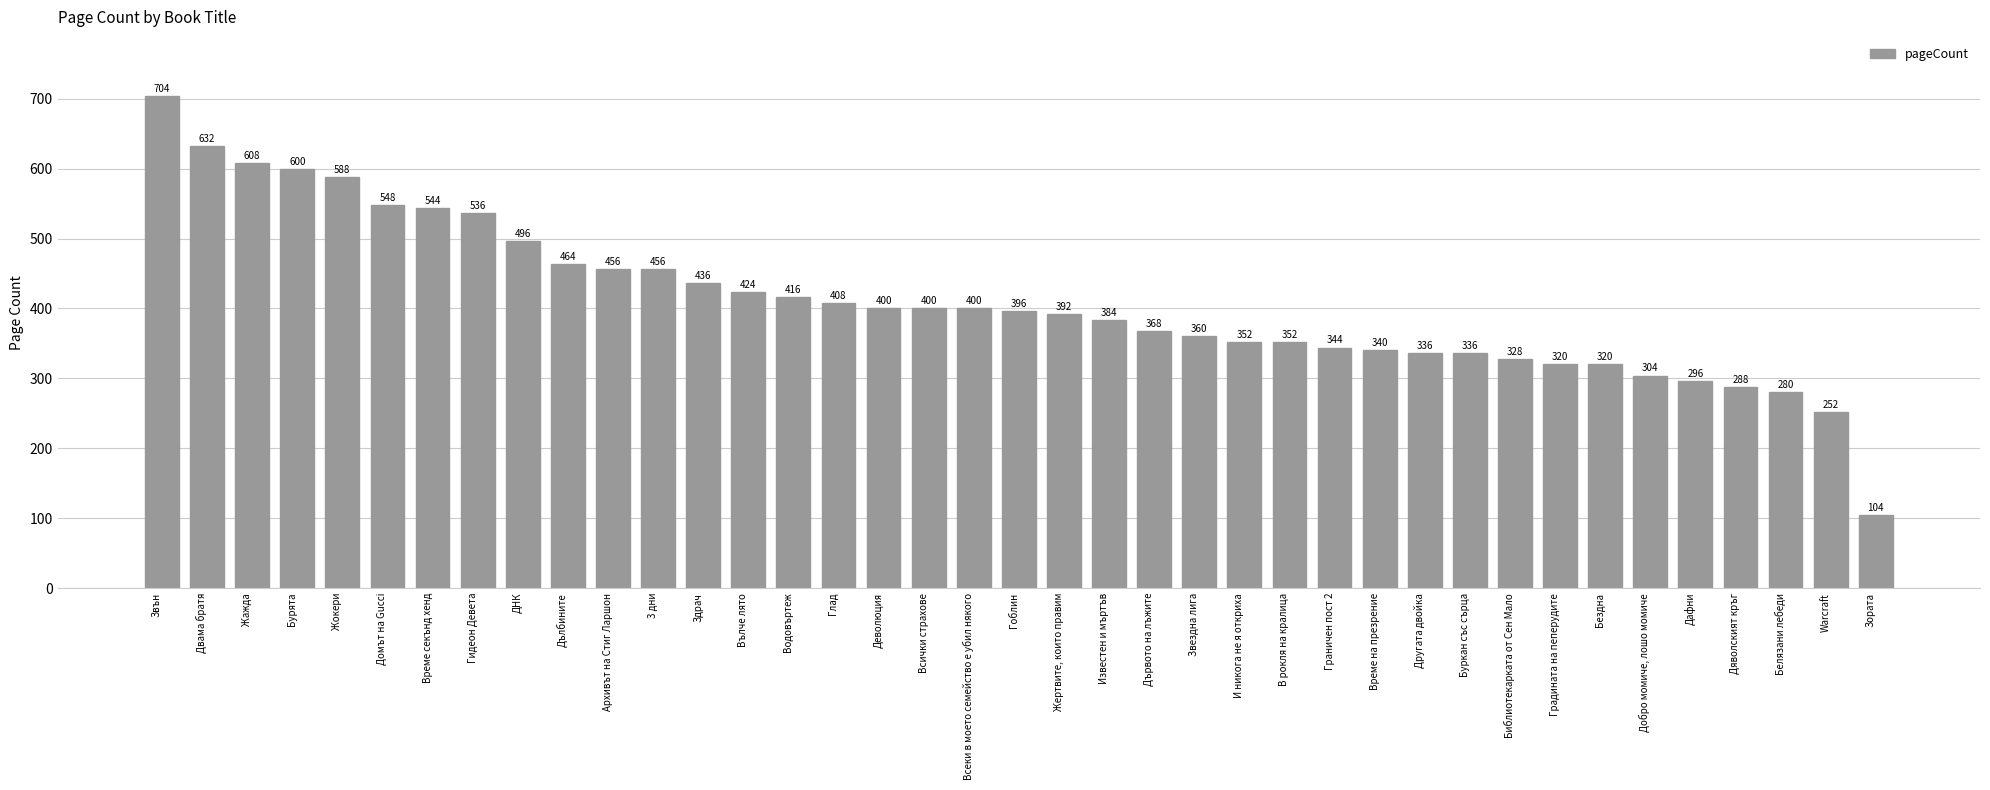

Between Време секънд хенд and Звездна лига, which is larger?

Време секънд хенд